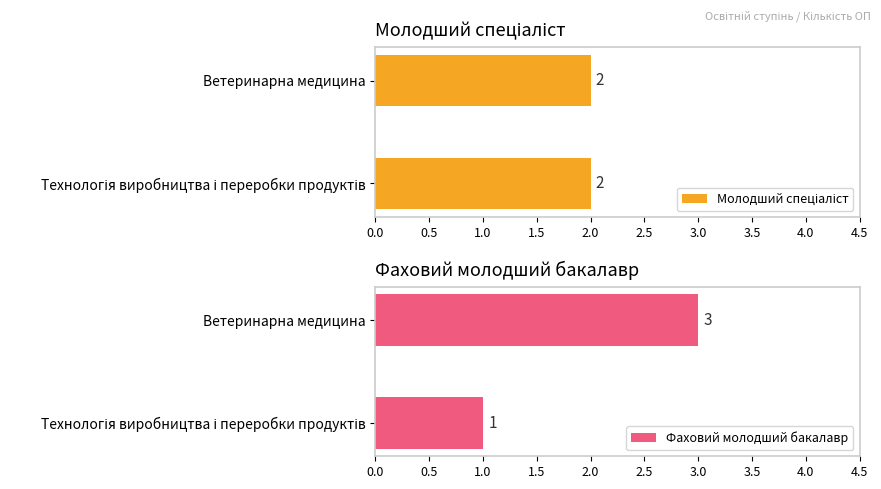

What is the value of the Фаховий молодший бакалавр bar at the 2nd from the left?

3.0